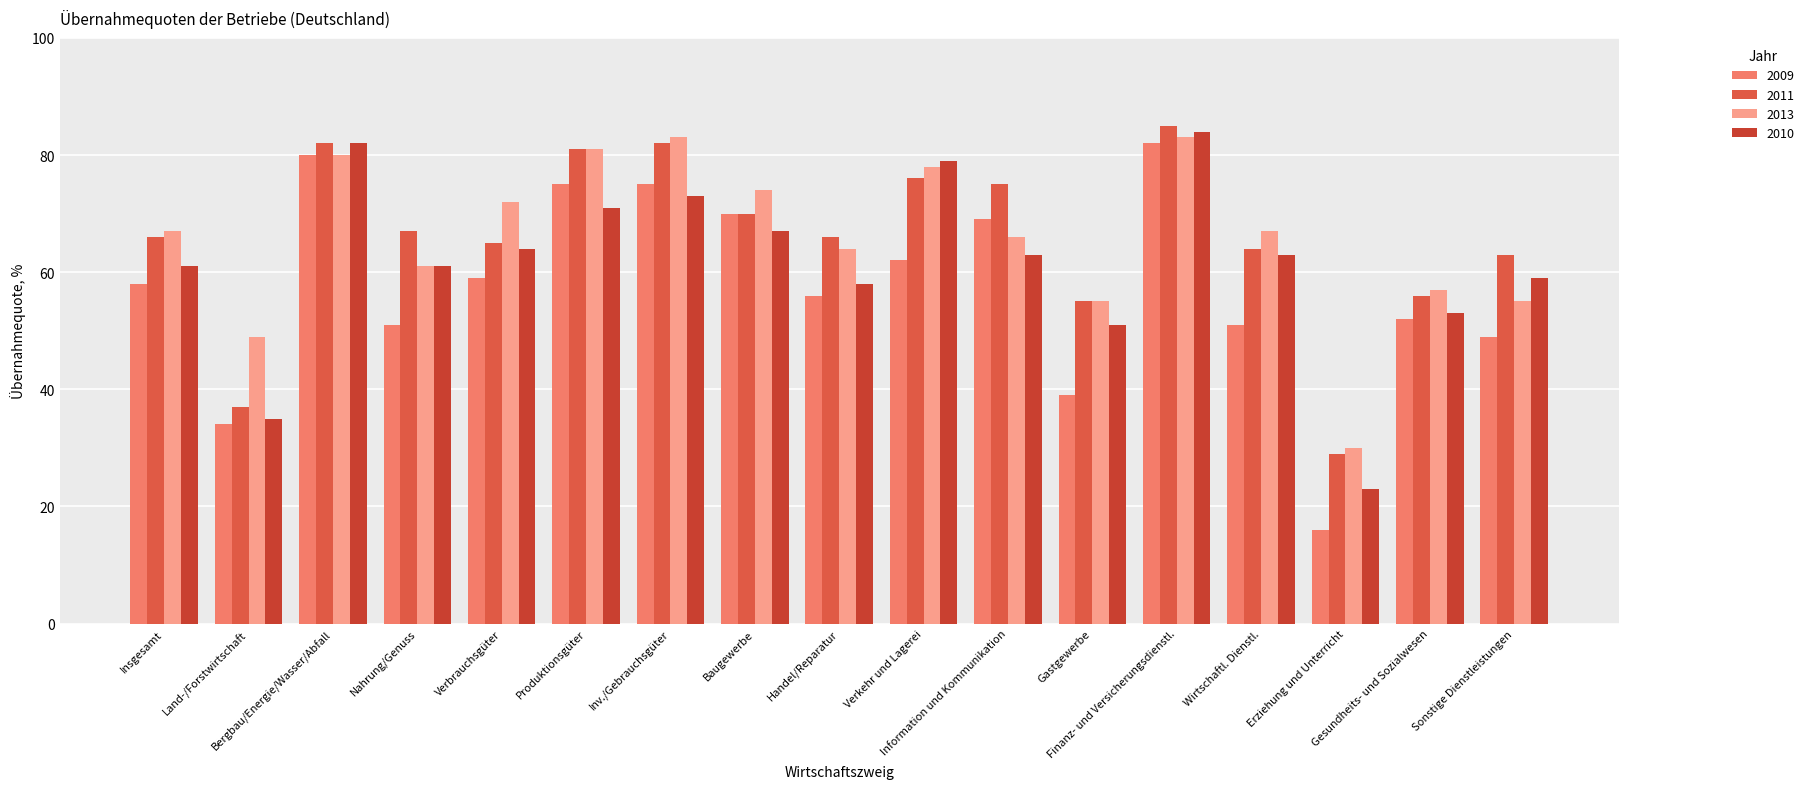

List the series in order of their peak value, highest first.

2011, 2010, 2013, 2009